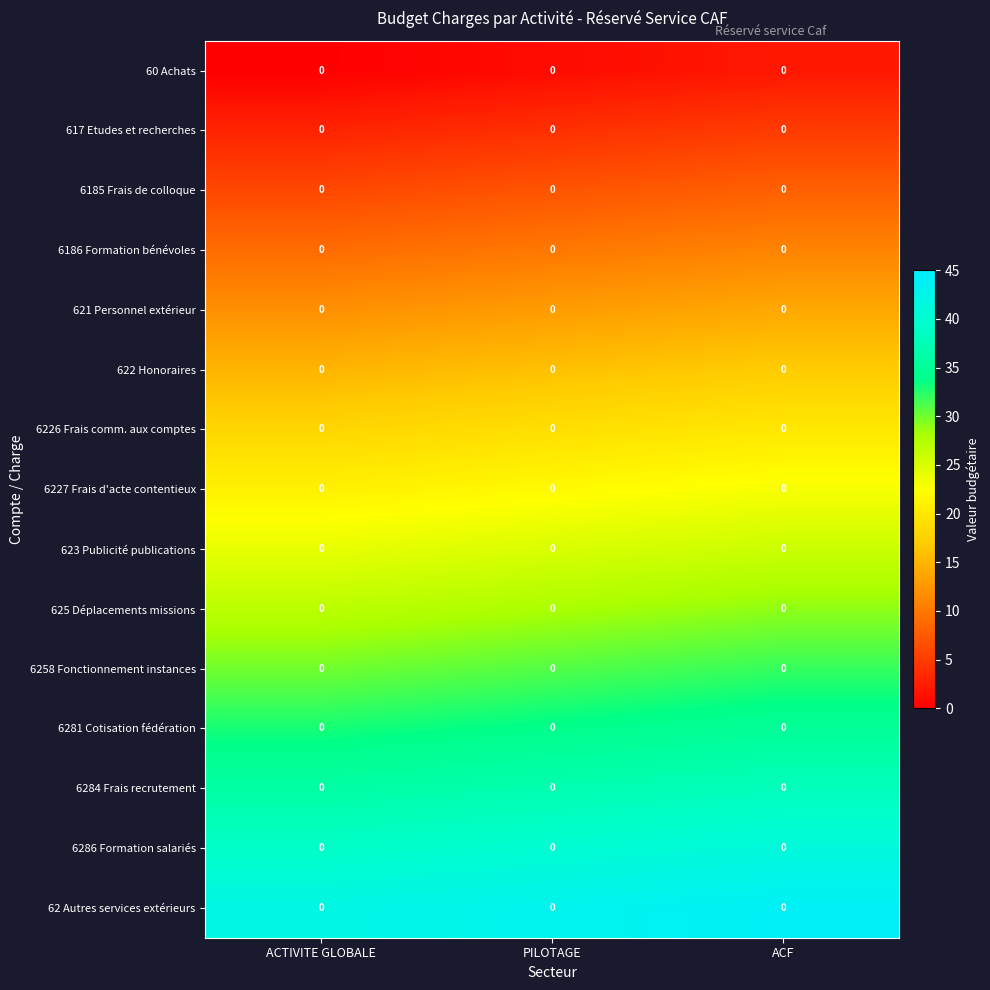

The 62 Autres services extérieurs series shows 65 at ACTIVITE GLOBALE. True or false?

False